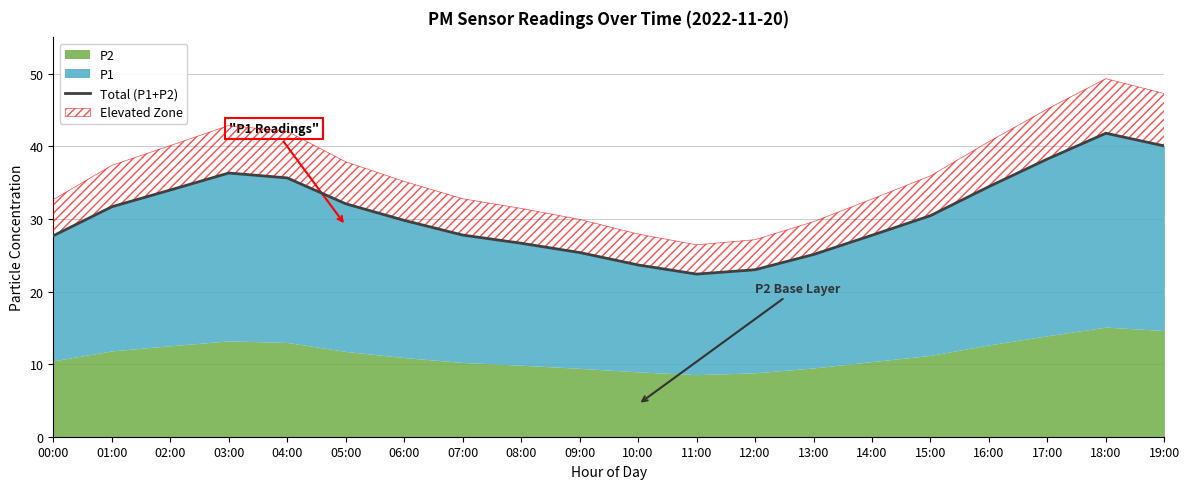

What is the greatest value displayed?

41.8